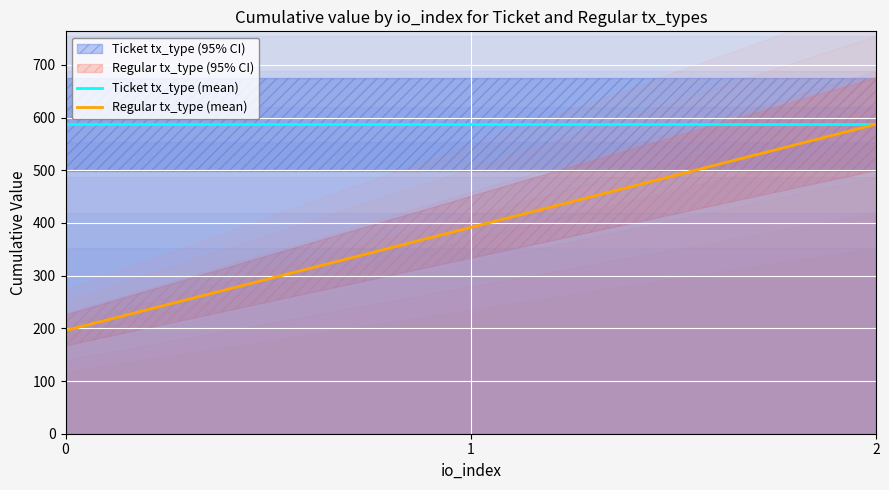

How many values in the Regular tx_type (mean) series exceed 391?

2